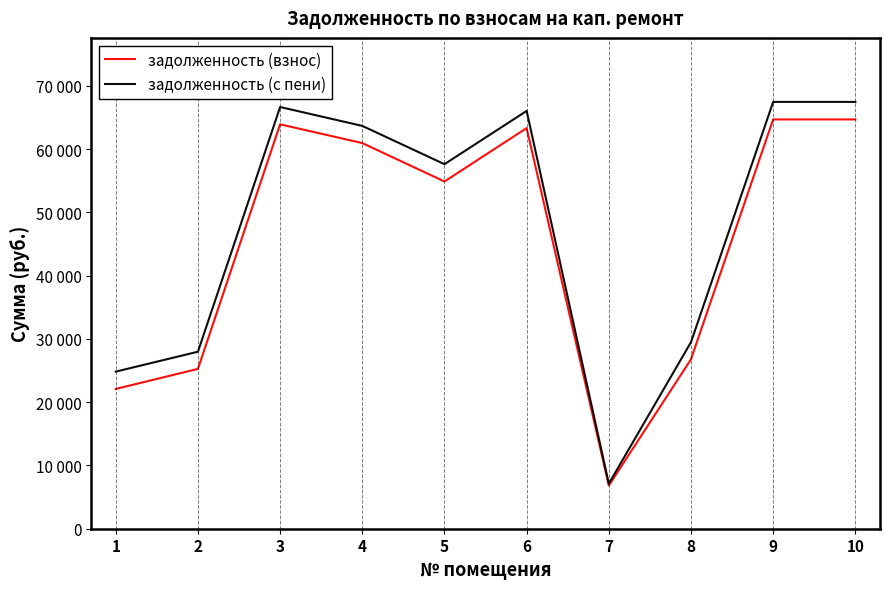

What are all the series names shown in the legend?

задолженность (взнос), задолженность (с пени)